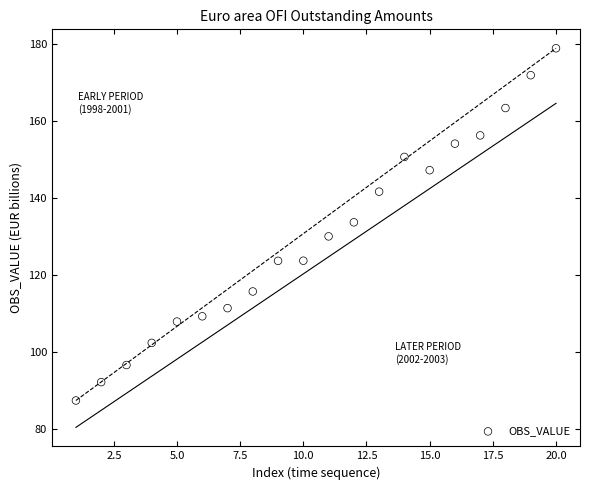

What is the range of Y values (max minus min)?

91.6